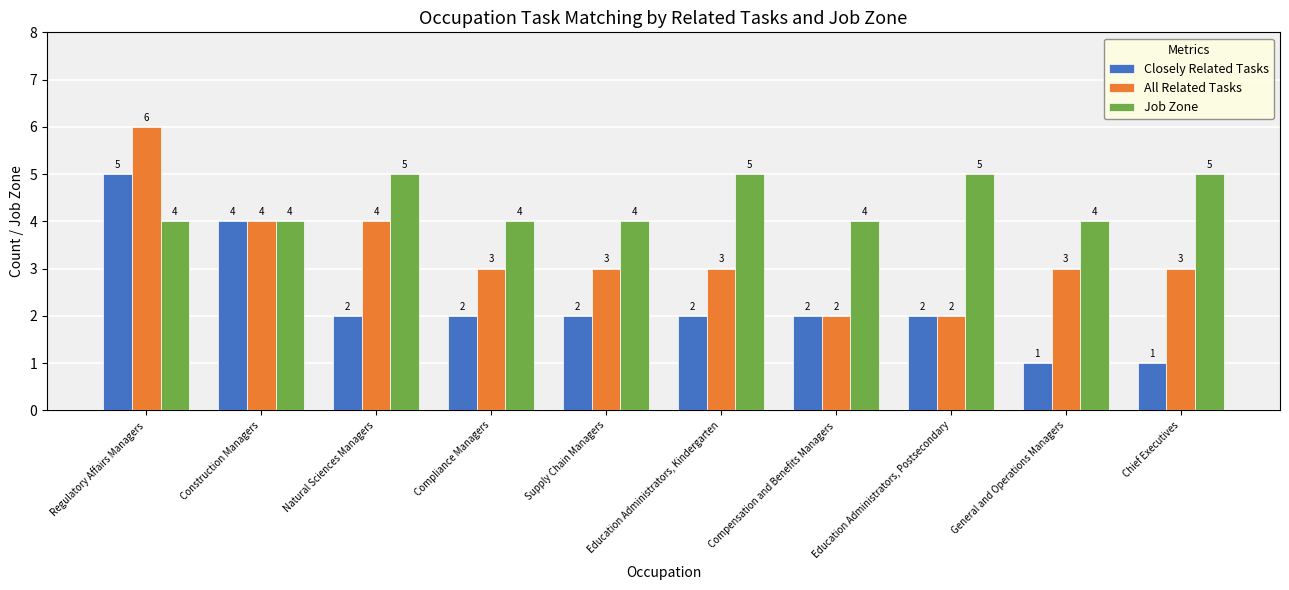

Count the All Related Tasks values in the range 3 to 4.

7